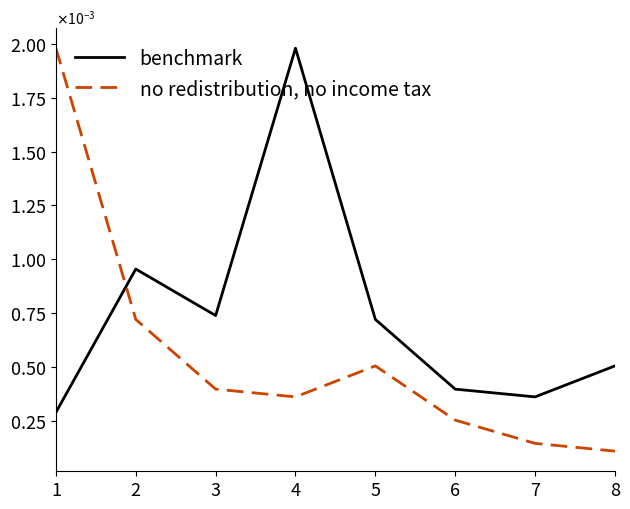

Does the chart display data point markers on the line(s)?

No